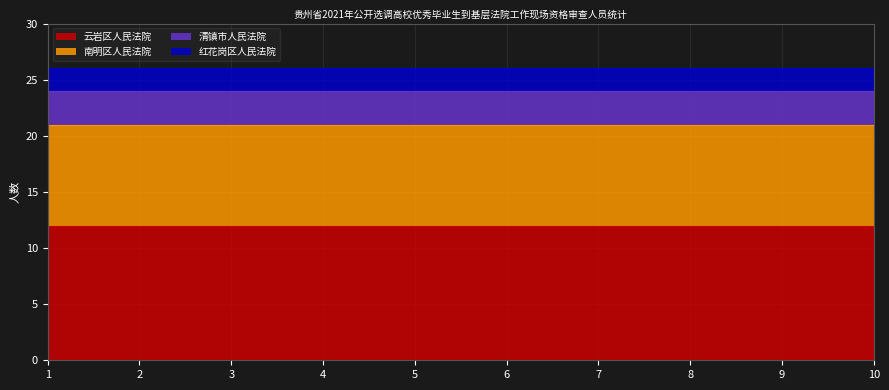

At how many categories does at least one series exceed 7?

10